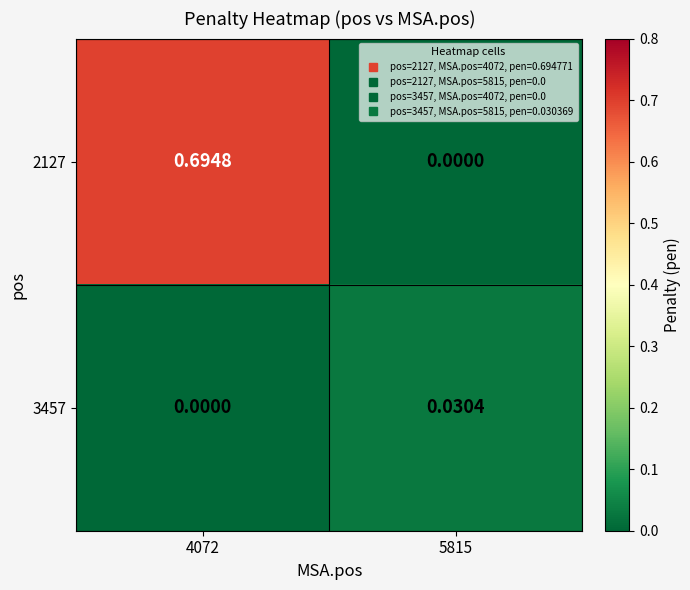

Is the value of 2127 at 4072 greater than the value of 3457 at 4072?

Yes